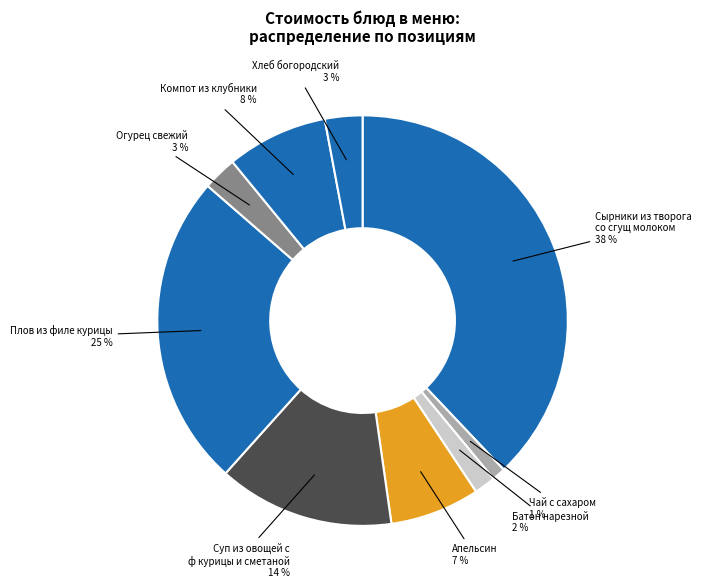

Does Чай с сахаром represent more than half of the total?

No